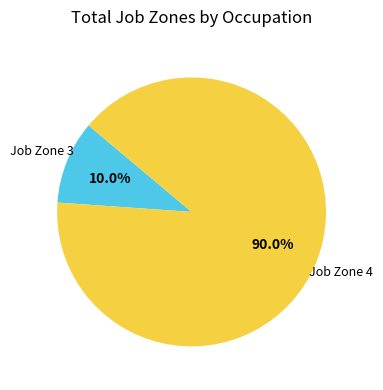

How many slices are in this pie chart?

2